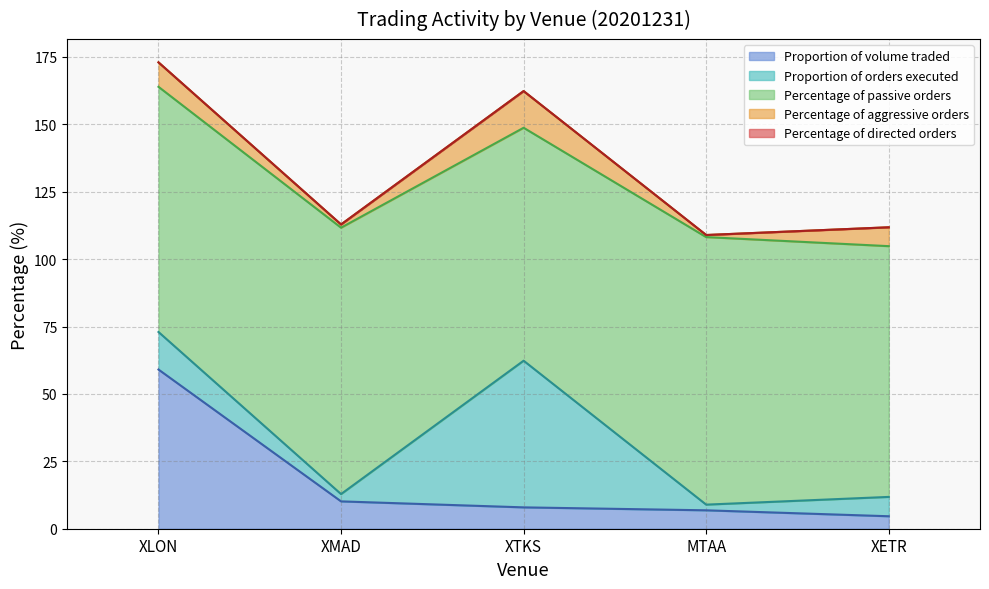

Which has a higher value, XLON or MTAA?

XLON